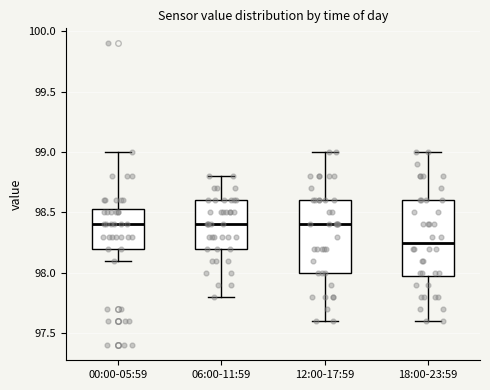

Reading left to right, transcribe this box plot: for each box, give where its median line is, the range the box spans, and where its two whiskers end, as read against the y-axis. The values are not printed on the chart, so give them approximately, as read against the axis.

00:00-05:59: median 98.40, box 98.20 to 98.55, whiskers 98.10 to 99.00
06:00-11:59: median 98.40, box 98.20 to 98.60, whiskers 97.80 to 98.80
12:00-17:59: median 98.40, box 98.00 to 98.60, whiskers 97.60 to 99.00
18:00-23:59: median 98.25, box 98.00 to 98.60, whiskers 97.60 to 99.00